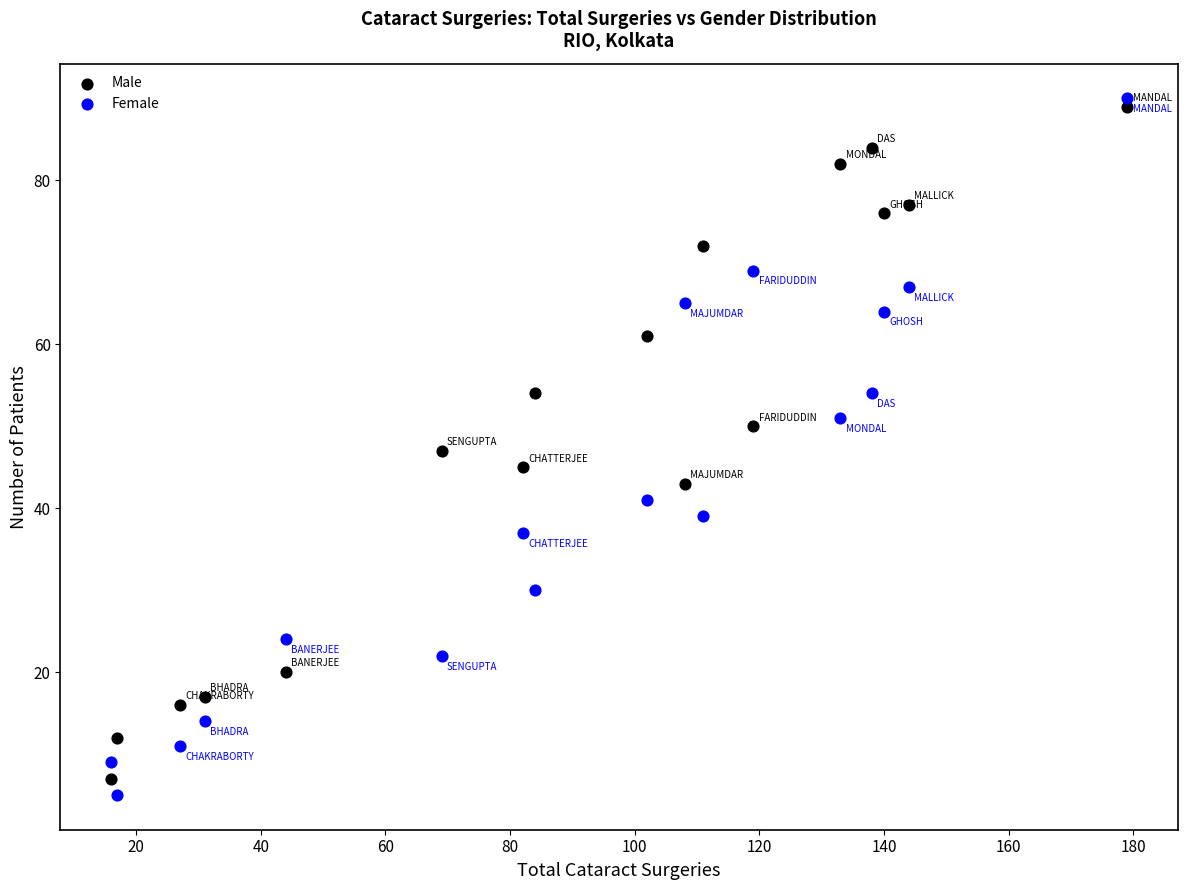

Across all data points, what is the range of Y values (max minus min)?

85